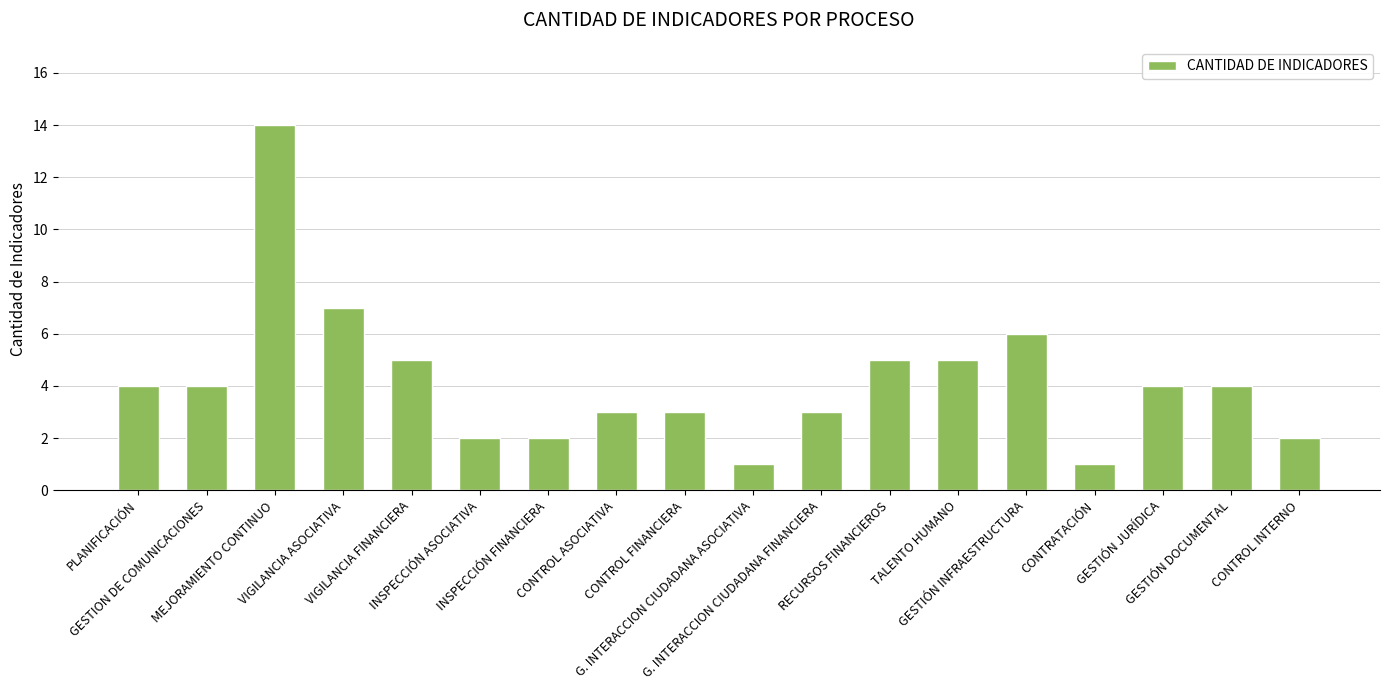

True or false: the data shows 6 at GESTIÓN JURÍDICA.

False